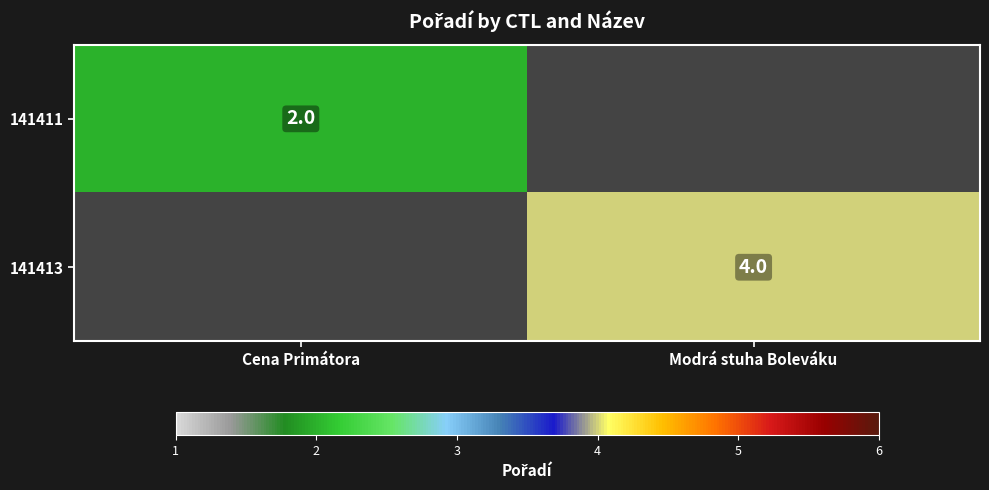

True or false: 141411 has a value of 2 at Cena Primátora.

True